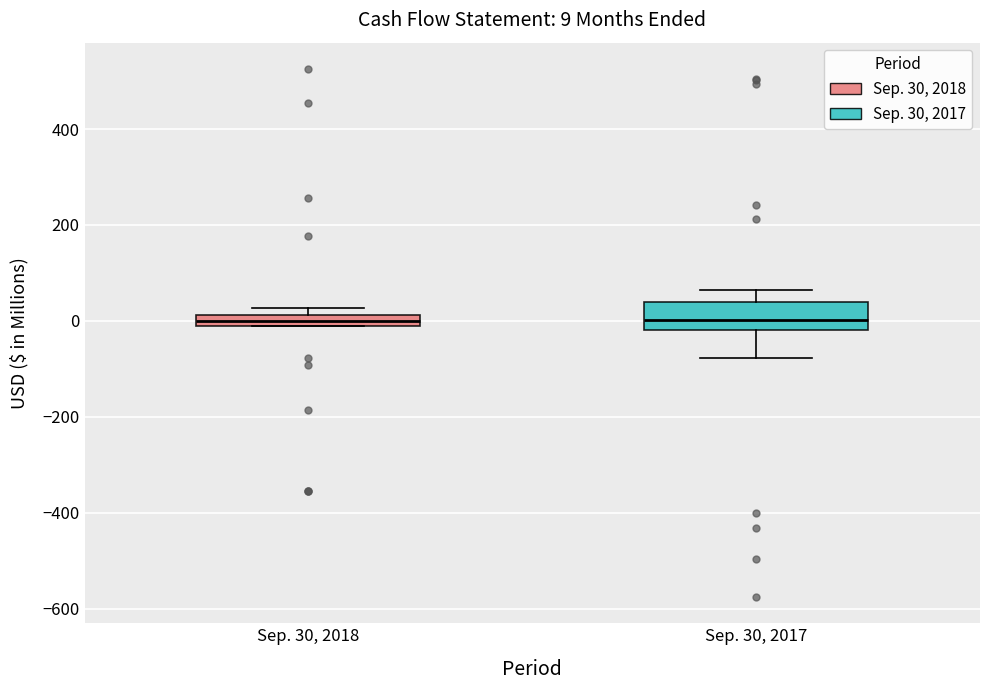

Which box is the tallest, from its lower edge to its upper edge?

Sep. 30, 2017